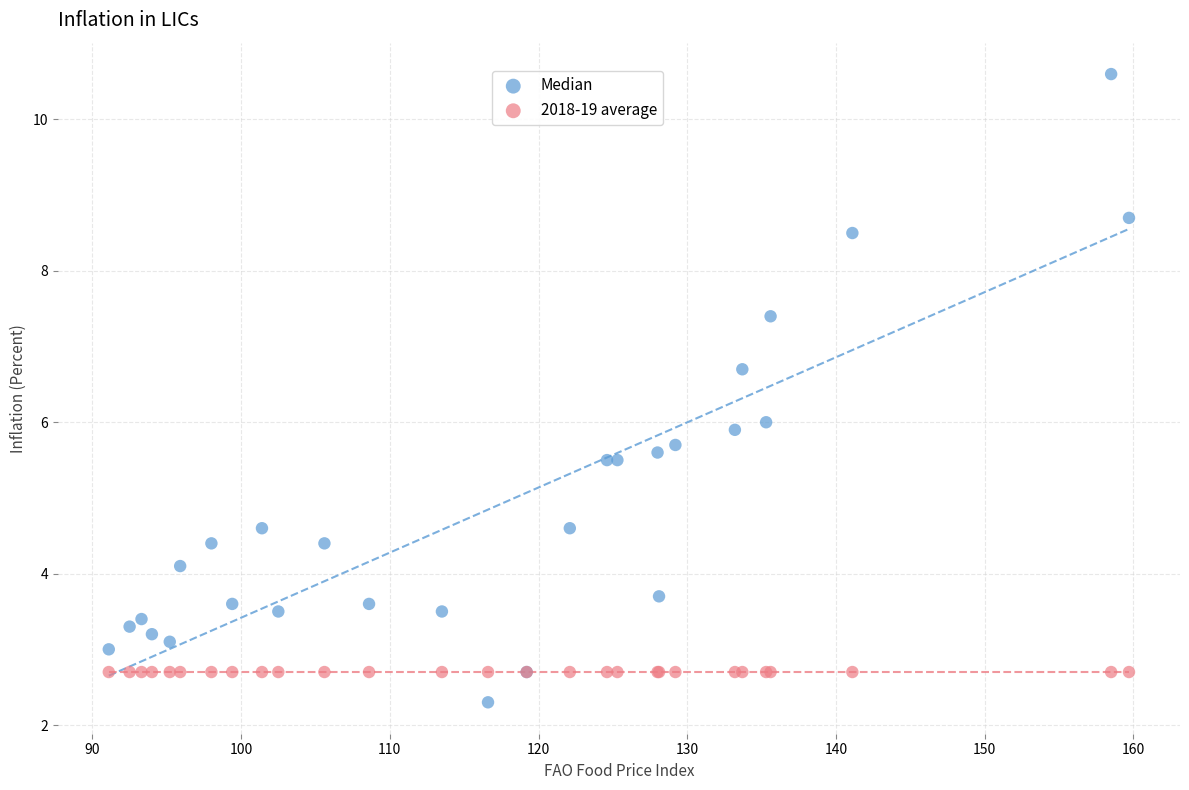

Which series reaches the minimum Y coordinate?

Median